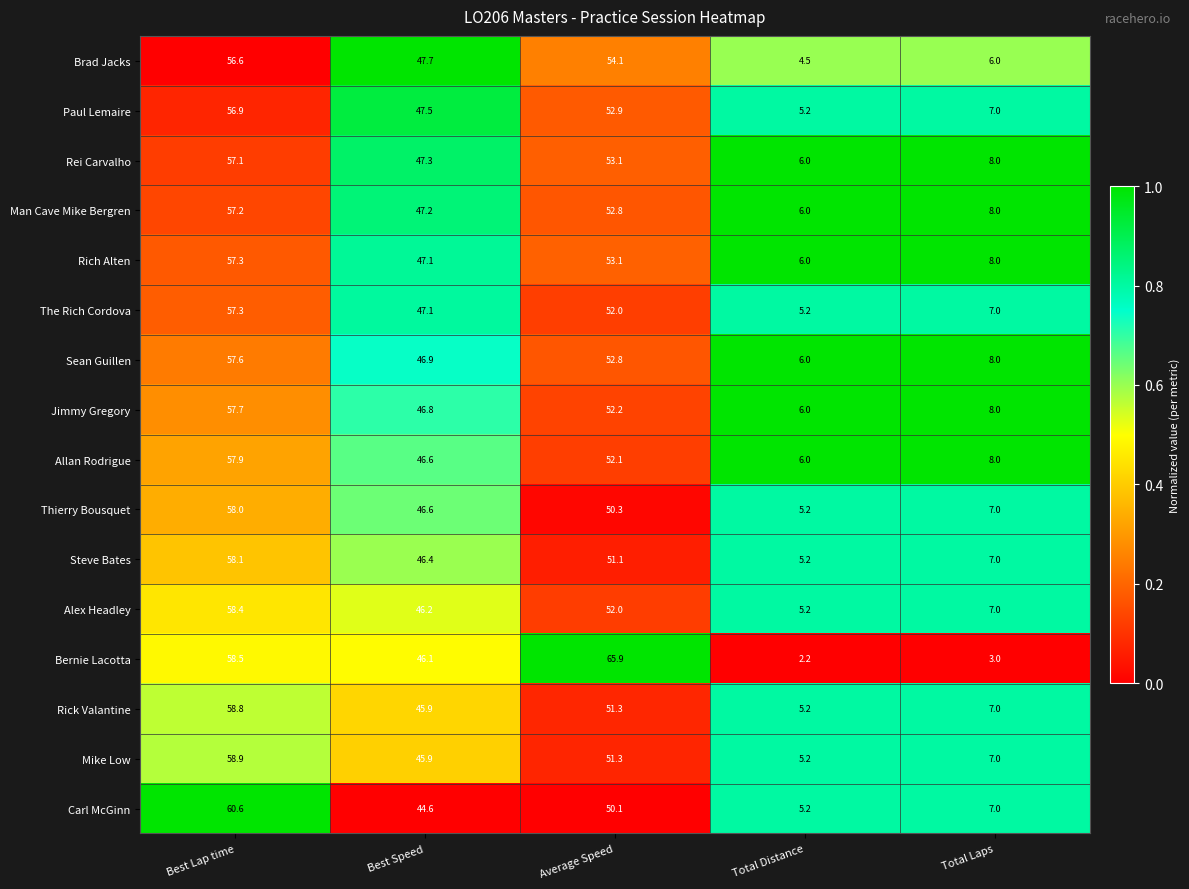

What is the sum of the Bernie Lacotta values at Total Distance and Average Speed?

68.1